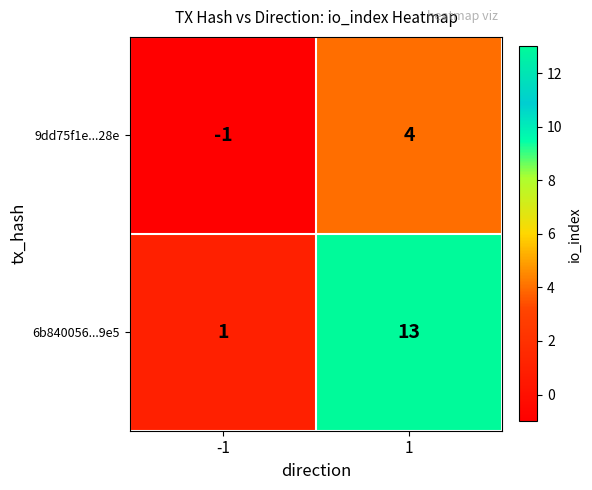

How many values in the 6b840056...9e5 series are below 13?

1